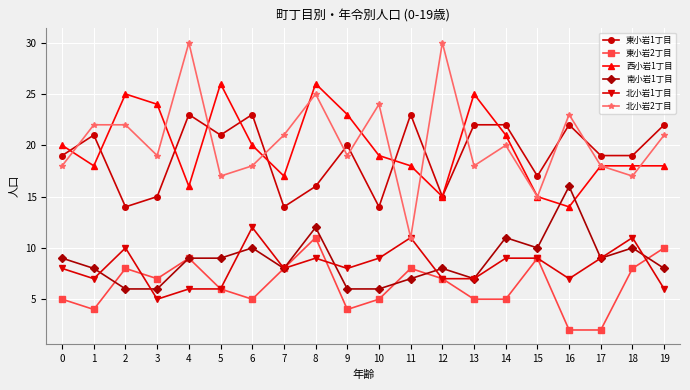

Count the number of data series in this chart.

6